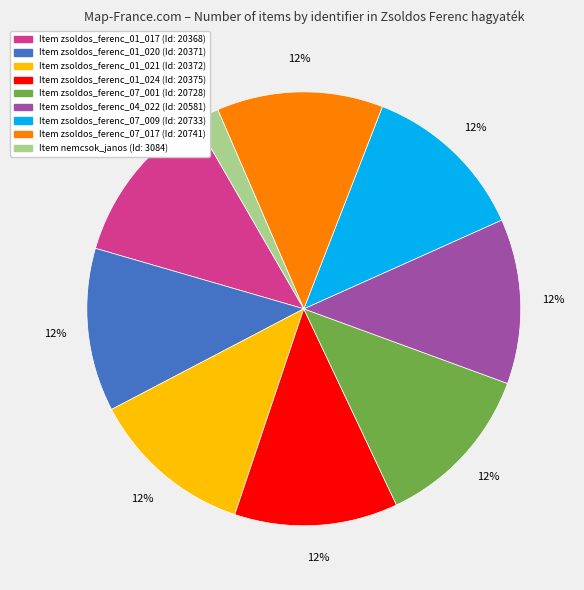

To the nearest percent, what is the average slice percentage?

11%